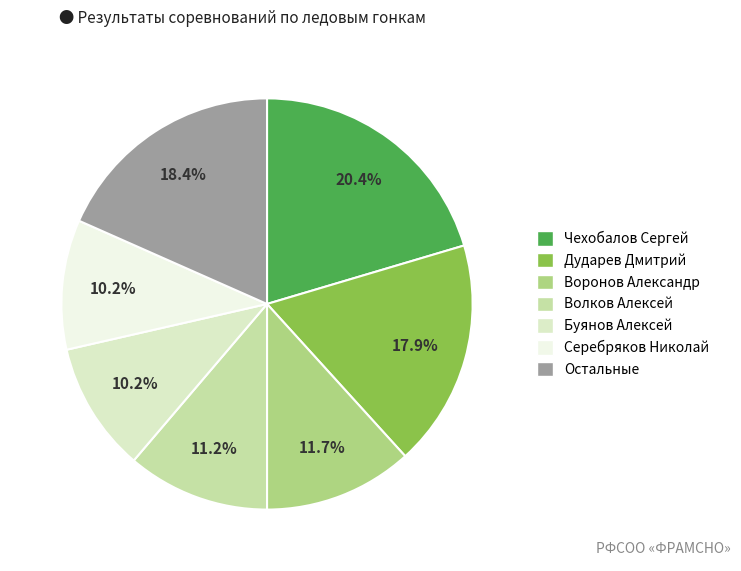

To the nearest percent, what is the difference between the largest and smallest slice percentages?

10%